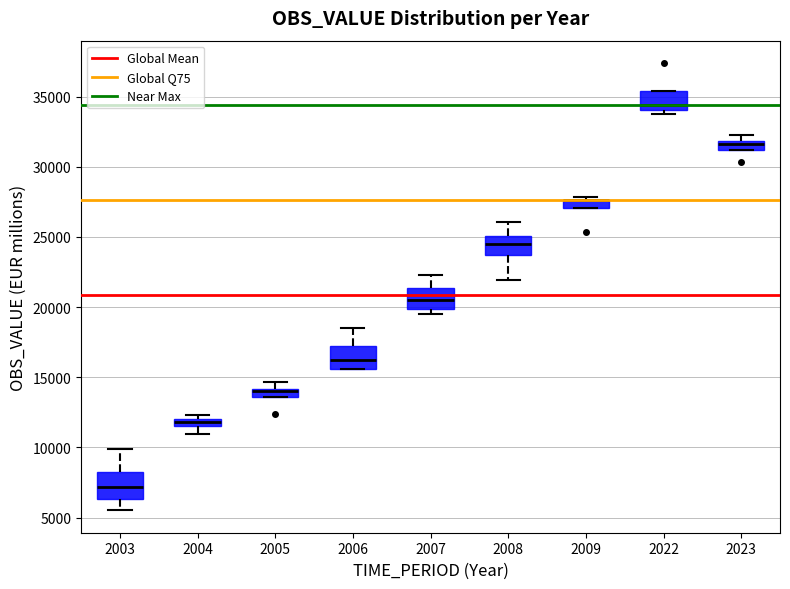

Where does the upper whisker of the box at x = 2007 end on the y-axis? The values are not printed on the chart, so give them approximately, as read against the axis.

22500